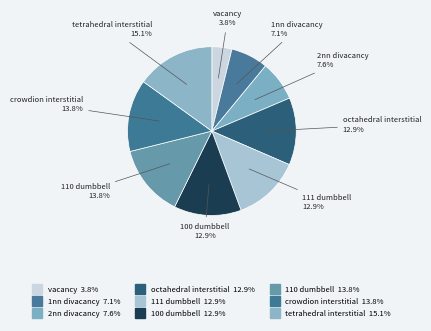

How many slices are in this pie chart?

9